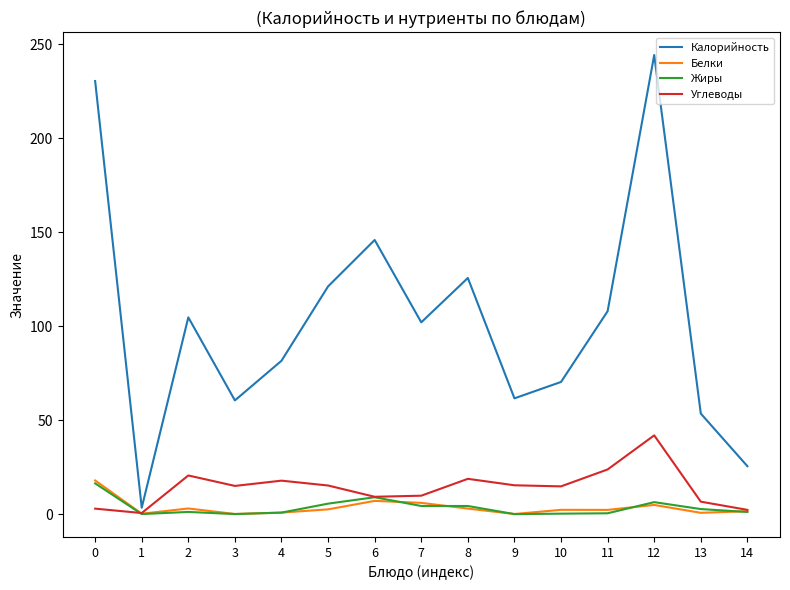

Which category has the highest value across all series?

12